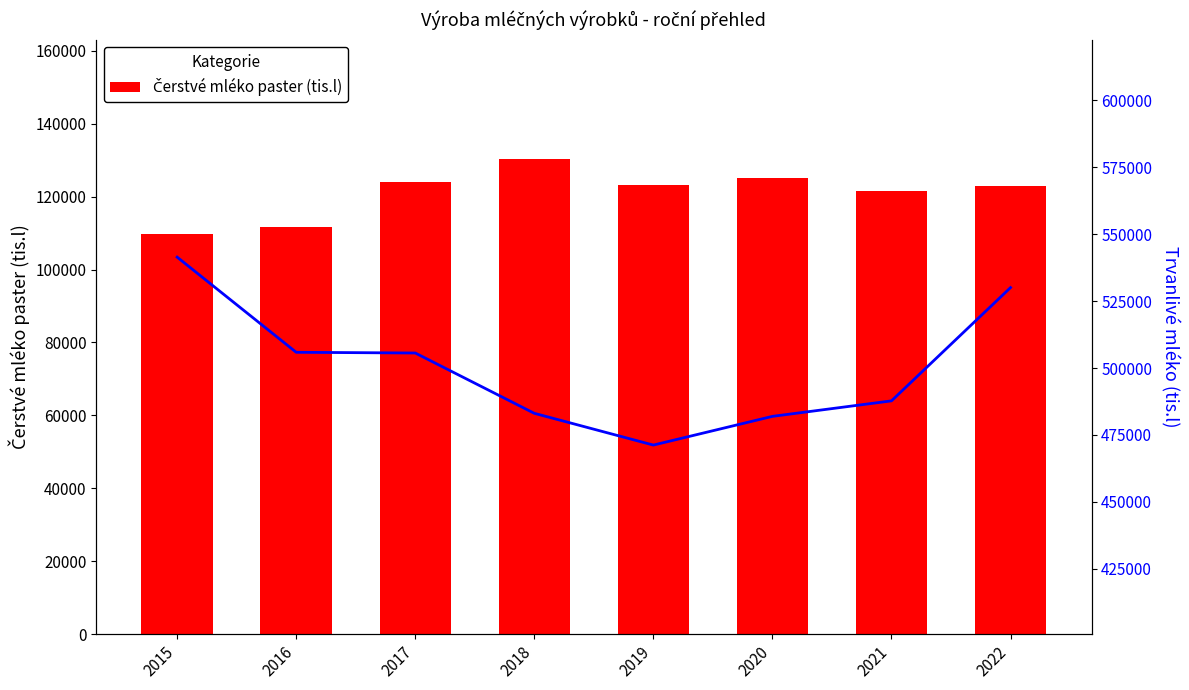

How many data points in Trvanlivé mléko (tis.l) are above 505615?

4